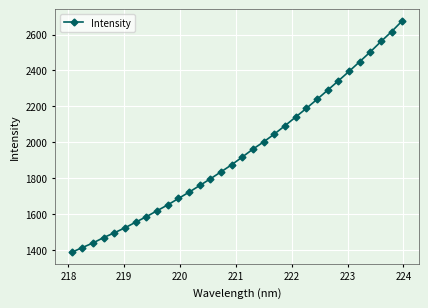

What is the greatest value displayed?

2677.2